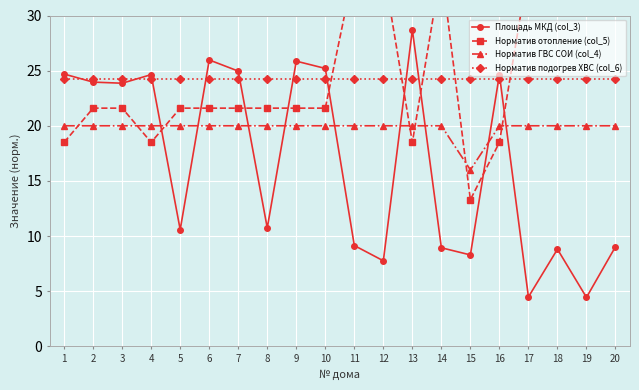

Reading left to right, list all the values displayed in this chart.

Площадь МКД (col_3): 24.7	24.0	23.9	24.6	10.6	26.0	25.0	10.7	25.9	25.2	9.1	7.8	28.7	8.9	8.3	24.6	4.5	8.8	4.4	9.0
Норматив отопление (col_5): 18.5	21.6	21.6	18.5	21.6	21.6	21.6	21.6	21.6	21.6	34.3	34.3	18.5	34.3	13.3	18.5	34.3	34.3	34.3	34.3
Норматив ГВС СОИ (col_4): 20.0	20.0	20.0	20.0	20.0	20.0	20.0	20.0	20.0	20.0	20.0	20.0	20.0	20.0	16.0	20.0	20.0	20.0	20.0	20.0
Норматив подогрев ХВС (col_6): 24.2	24.2	24.2	24.2	24.2	24.2	24.2	24.2	24.2	24.2	24.2	24.2	24.2	24.2	24.2	24.2	24.2	24.2	24.2	24.2